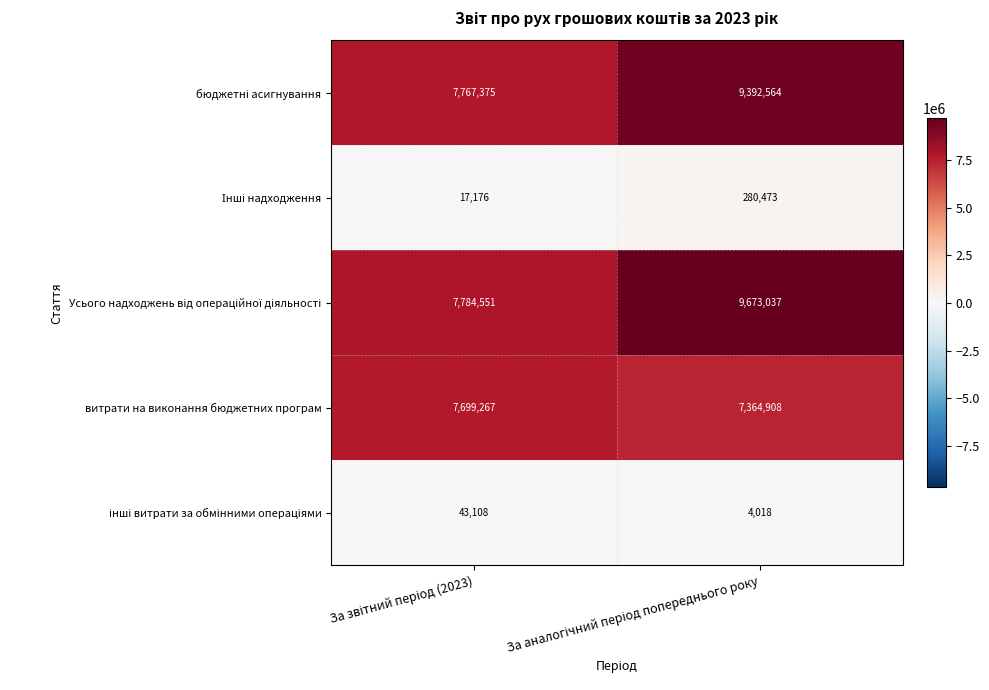

What is the maximum value shown in the chart?

9673037